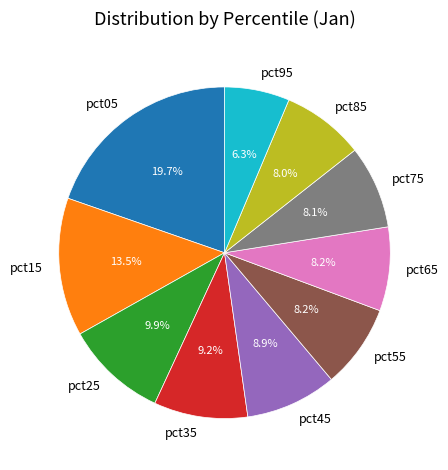

What is the ratio of the value at pct95 to the value at pct25?

0.6